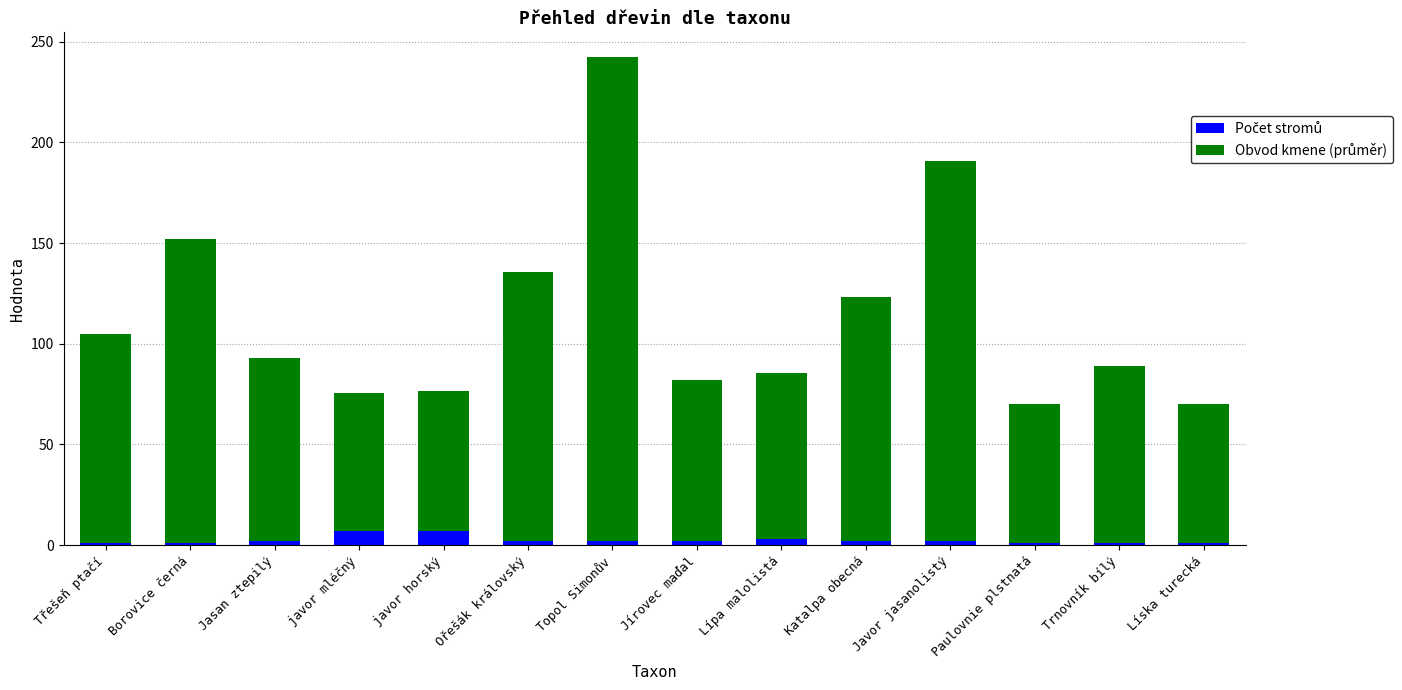

How many bars are there in total?

14